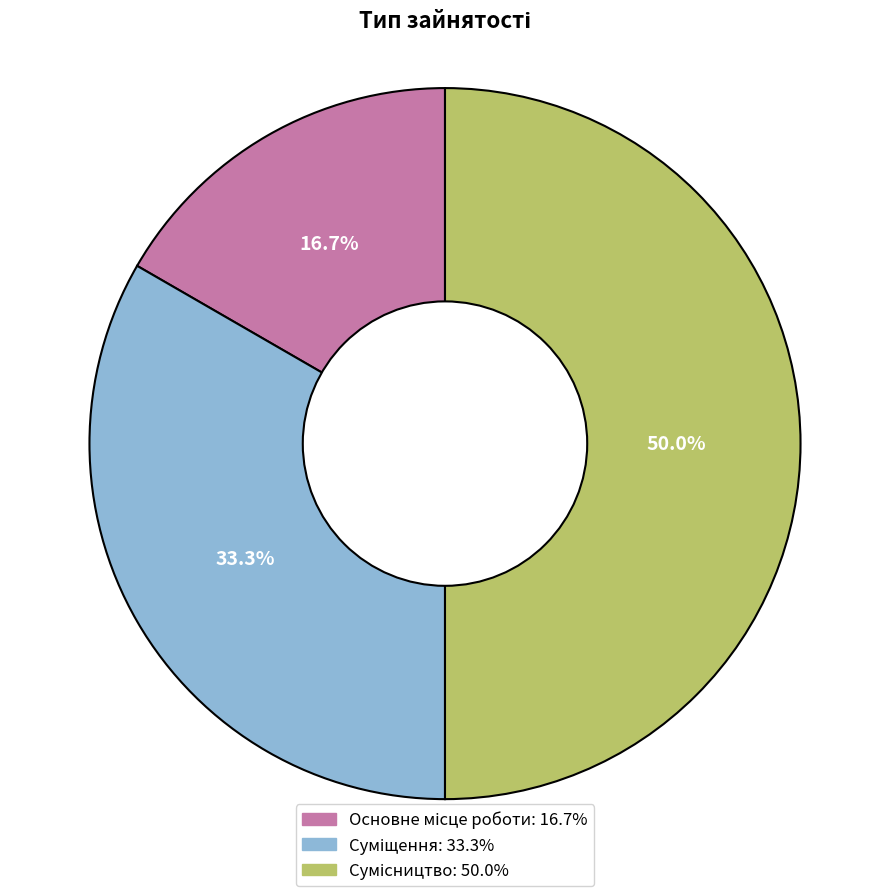

Which slice is the largest?

Сумісництво